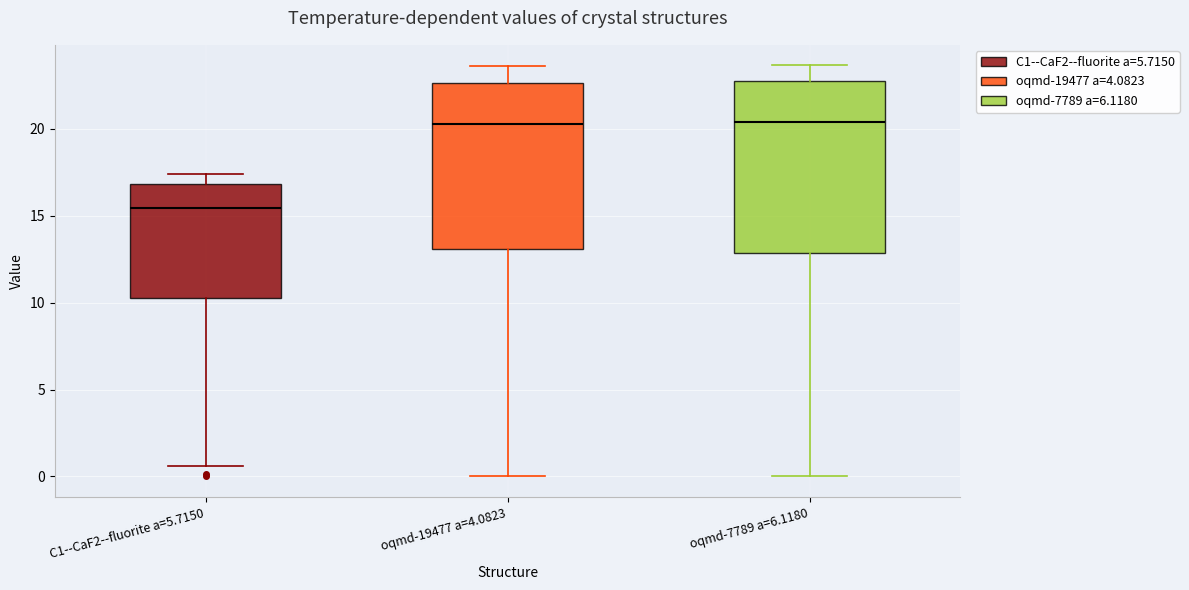

Where does the lower whisker of the box for oqmd-7789 a=6.1180 end on the y-axis? The values are not printed on the chart, so give them approximately, as read against the axis.

0.0